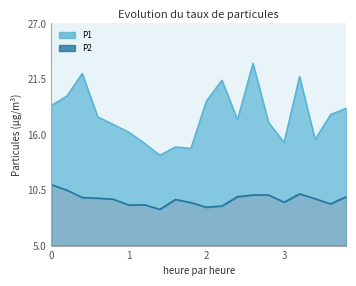

Is the value of P1 at 00:06 greater than the value of P2 at 00:04?

Yes